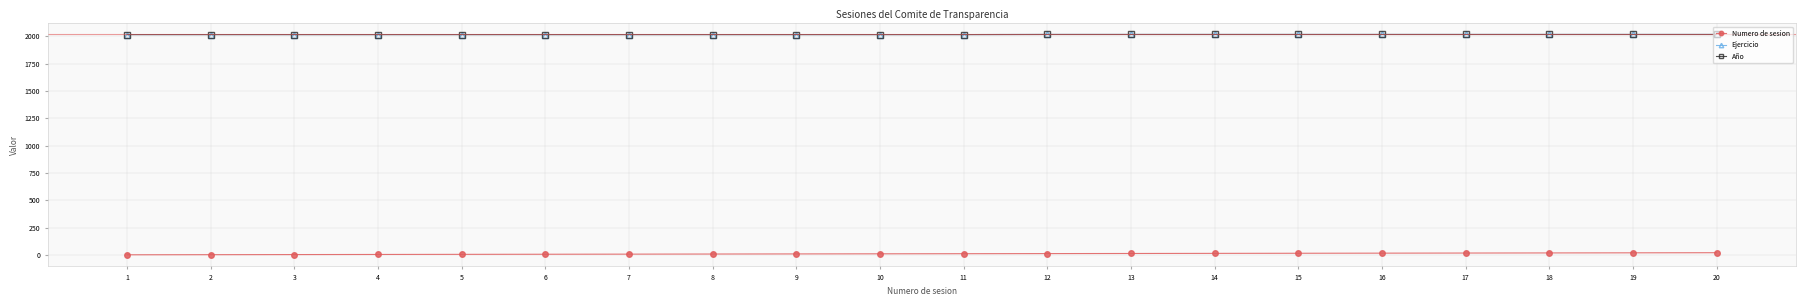

At 4, list the series in order from smallest to largest.

Numero de sesion, Ejercicio, Año